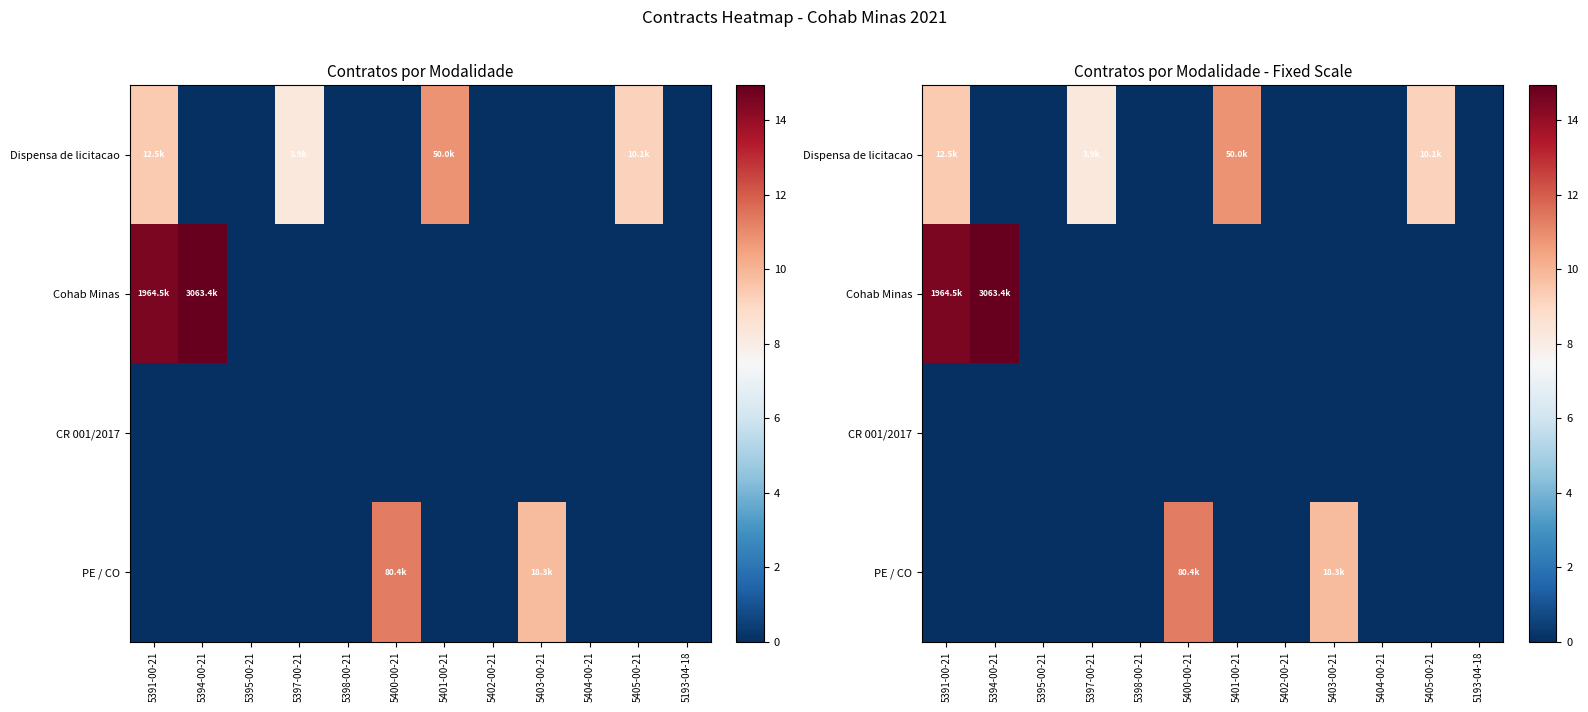

At which label does CR 001/2017 reach its minimum?

5391-00-21